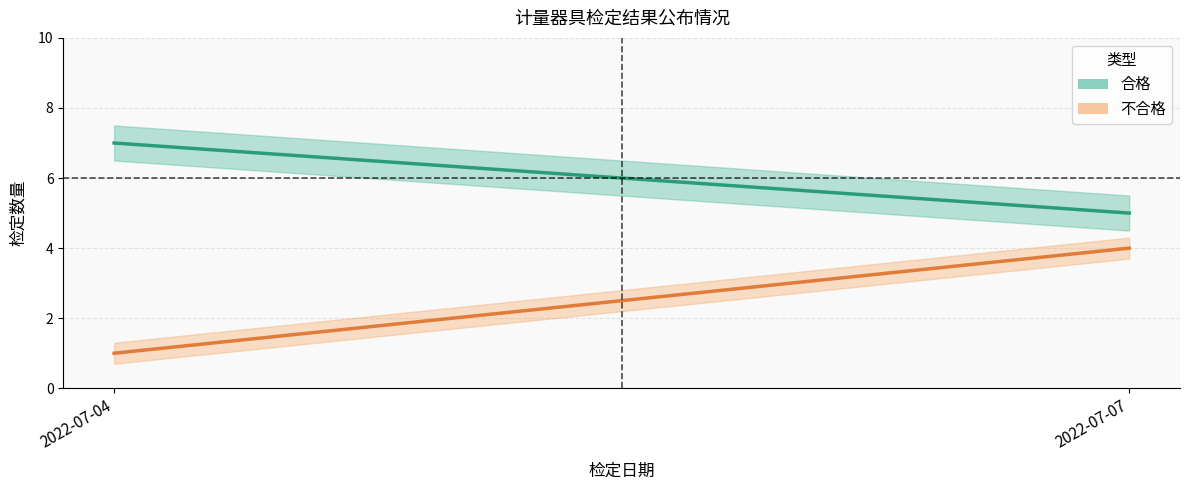

Which label corresponds to the smallest value in the chart?

2022-07-04